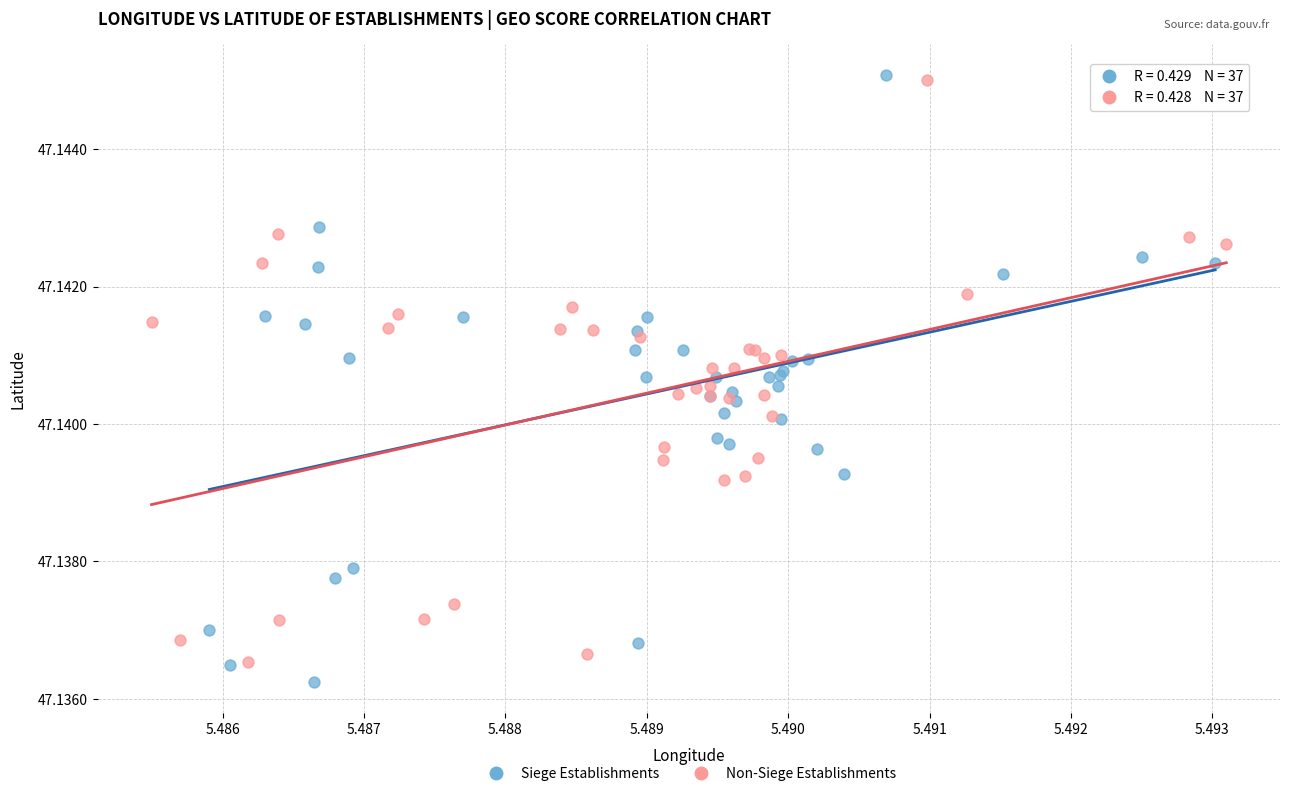

Which series has the widest spread of Y values?

Siege Establishments